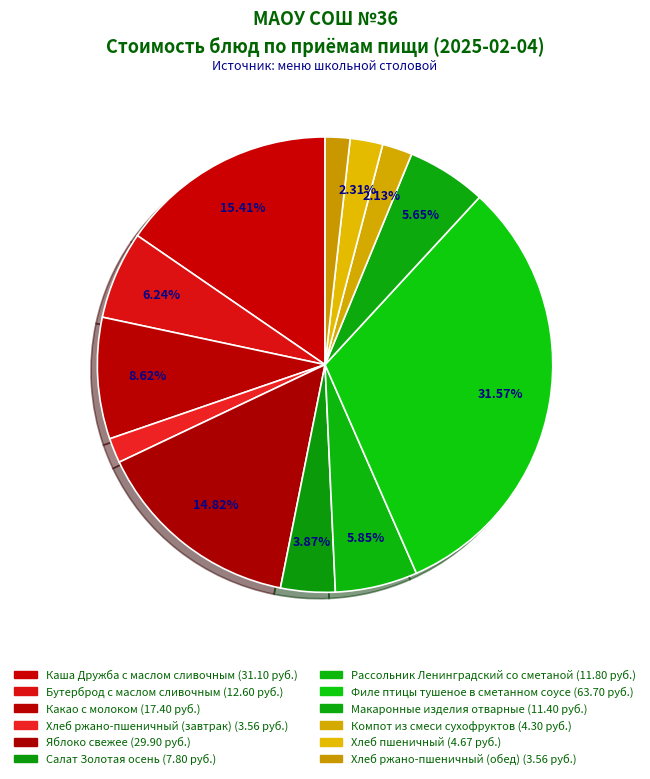

What percentage do Макаронные изделия отварные and Филе птицы тушеное в сметанном соусе together represent?

37.2%